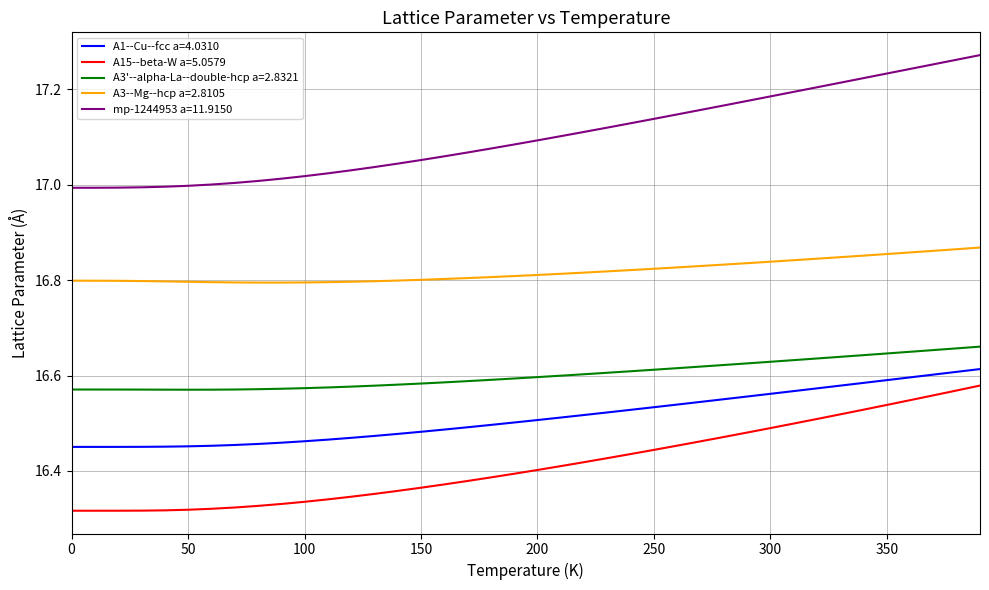

Which series has the widest spread of values?

mp-1244953 a=11.9150